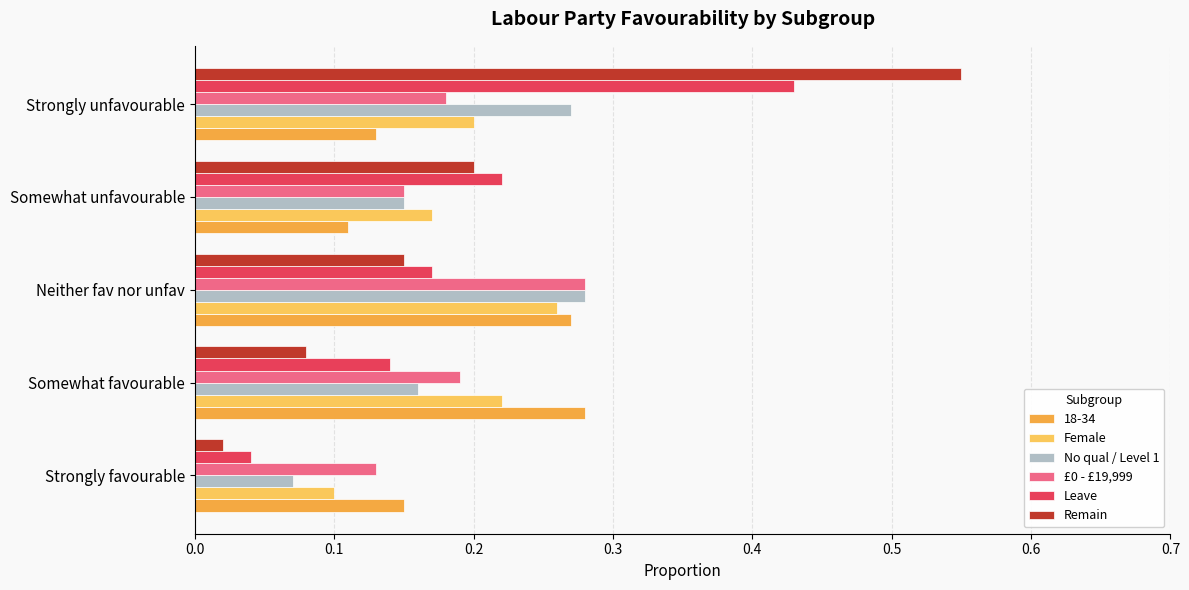

How many distinct data groups are displayed?

6